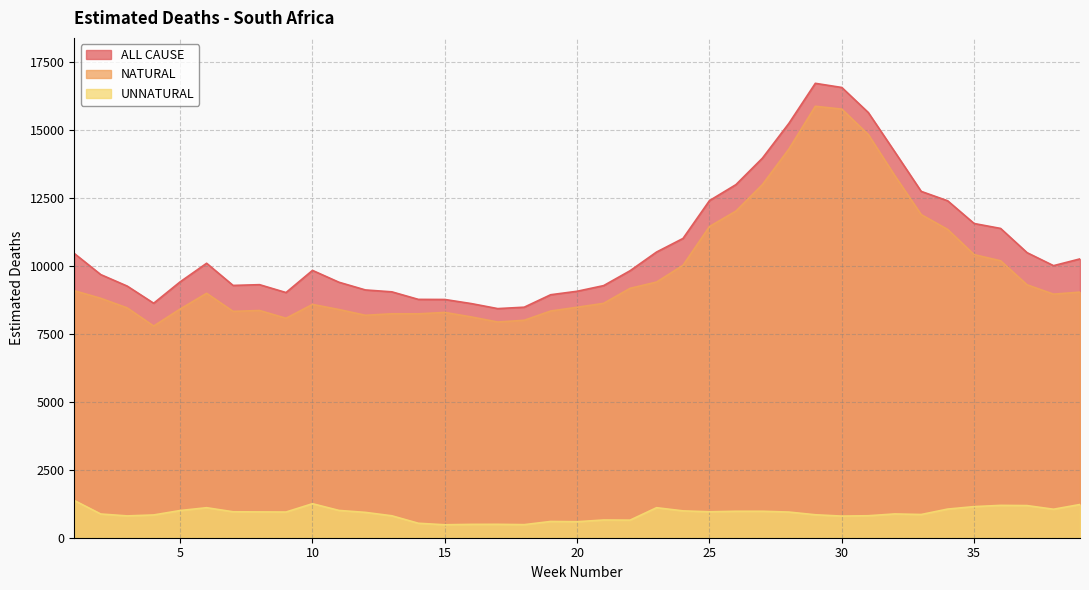

Count the number of data series in this chart.

3